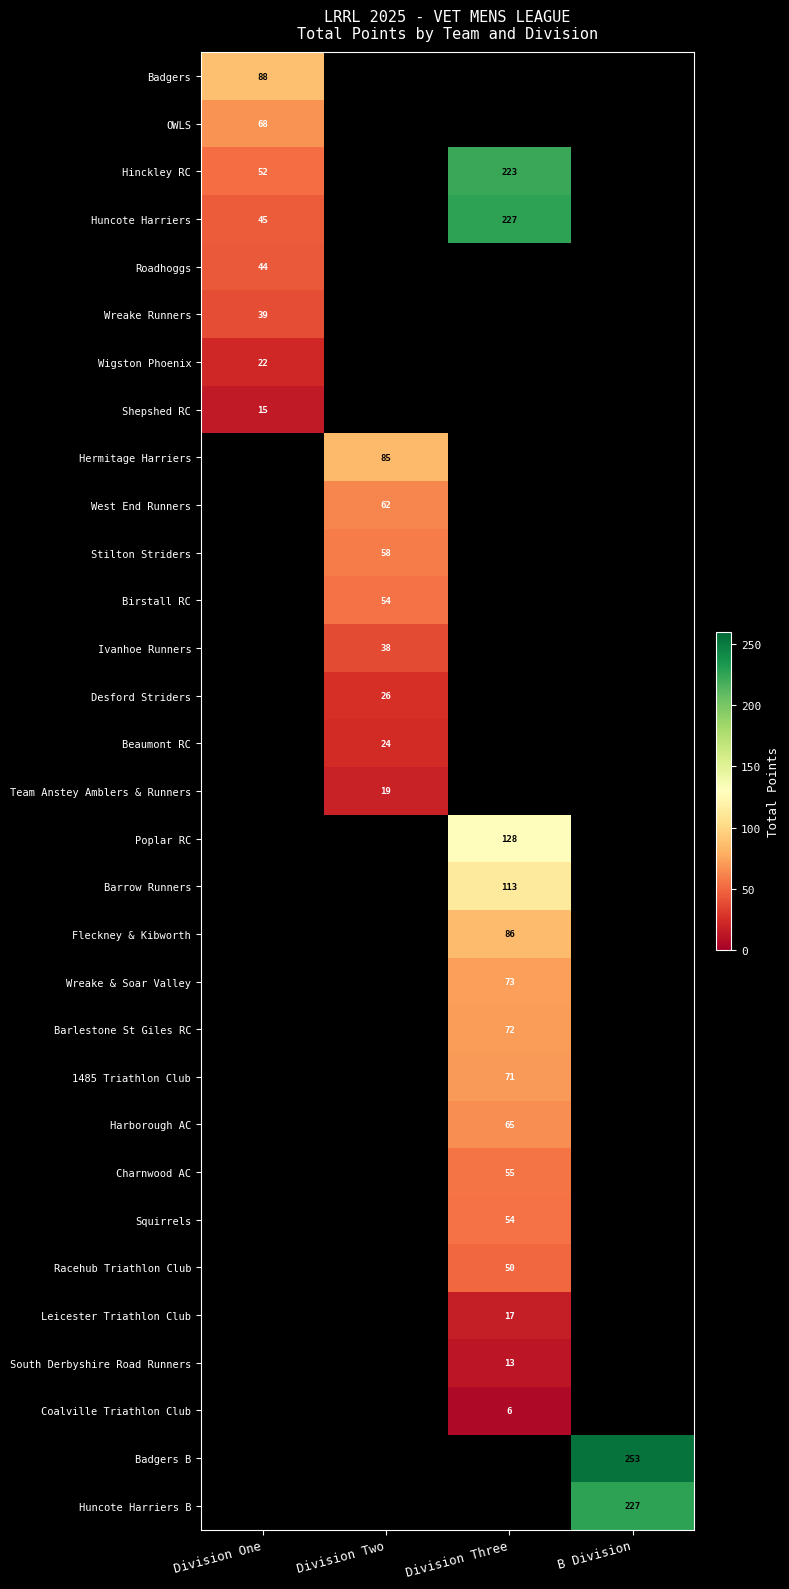

Is it true that Hinckley RC equals 28.6 at Division One?

False